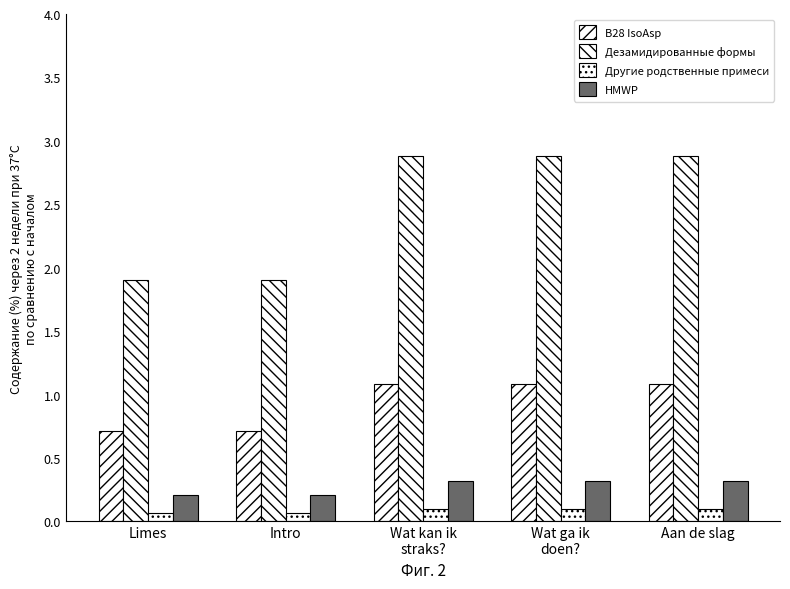

What is the total value across all series at Aan de slag?

4.4